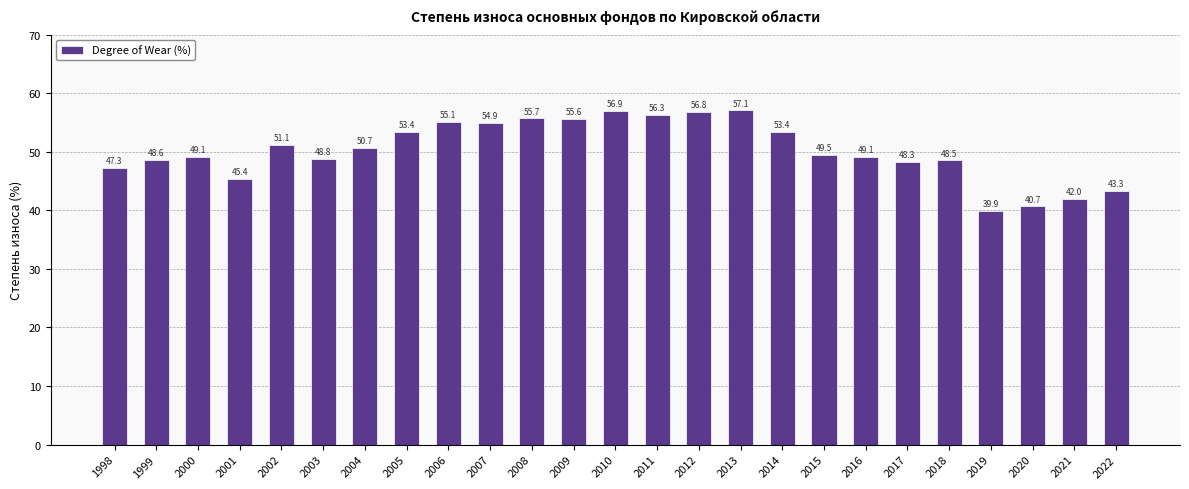

Reading left to right, transcribe all the data shown in this chart.

1998=47.3	1999=48.6	2000=49.1	2001=45.4	2002=51.1	2003=48.8	2004=50.7	2005=53.4	2006=55.1	2007=54.9	2008=55.7	2009=55.6	2010=56.9	2011=56.3	2012=56.8	2013=57.1	2014=53.4	2015=49.5	2016=49.1	2017=48.3	2018=48.5	2019=39.9	2020=40.7	2021=42.0	2022=43.3